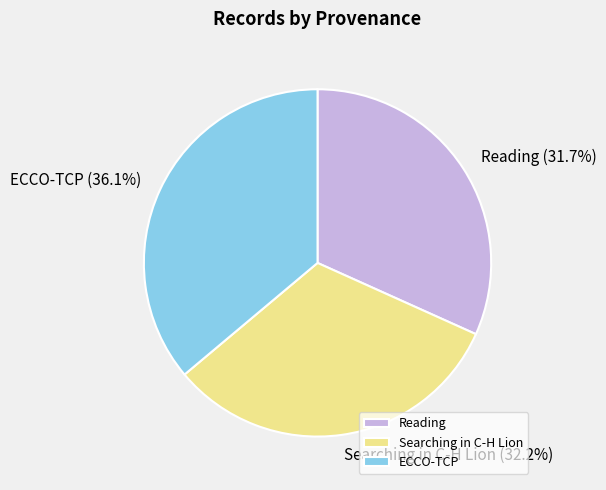

True or false: ECCO-TCP accounts for 49% of the total.

False